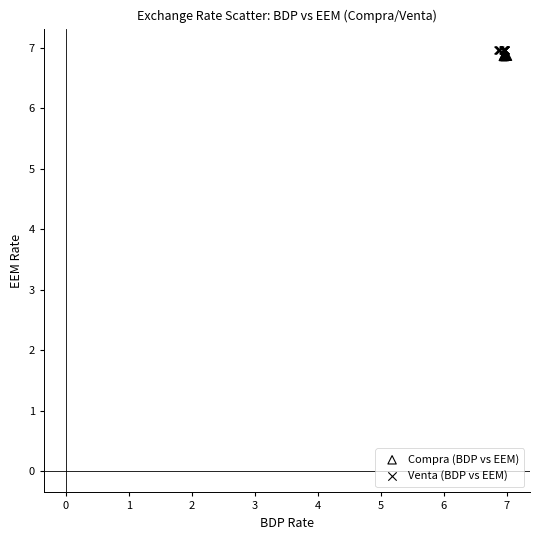

Which series has the widest spread of Y values?

Compra (BDP vs EEM)